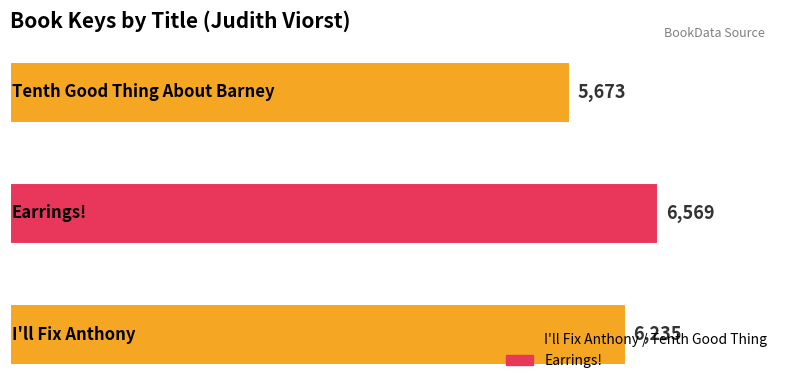

How many bars are there in total?

3